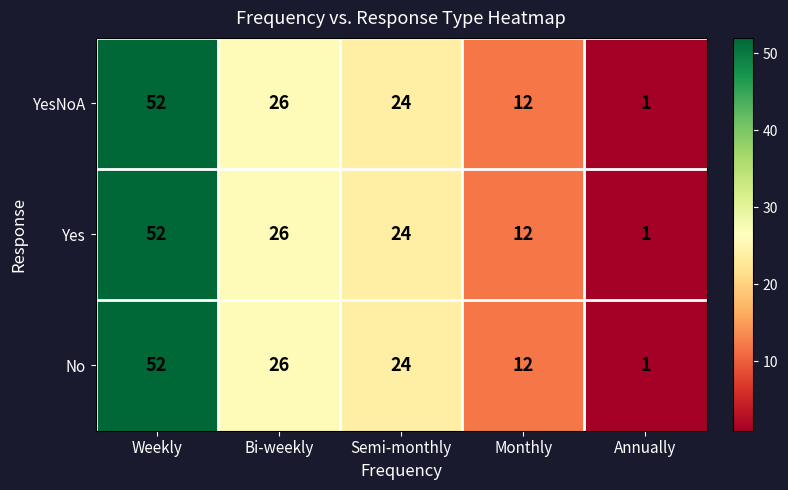

What is the total value across all series at Bi-weekly?

78